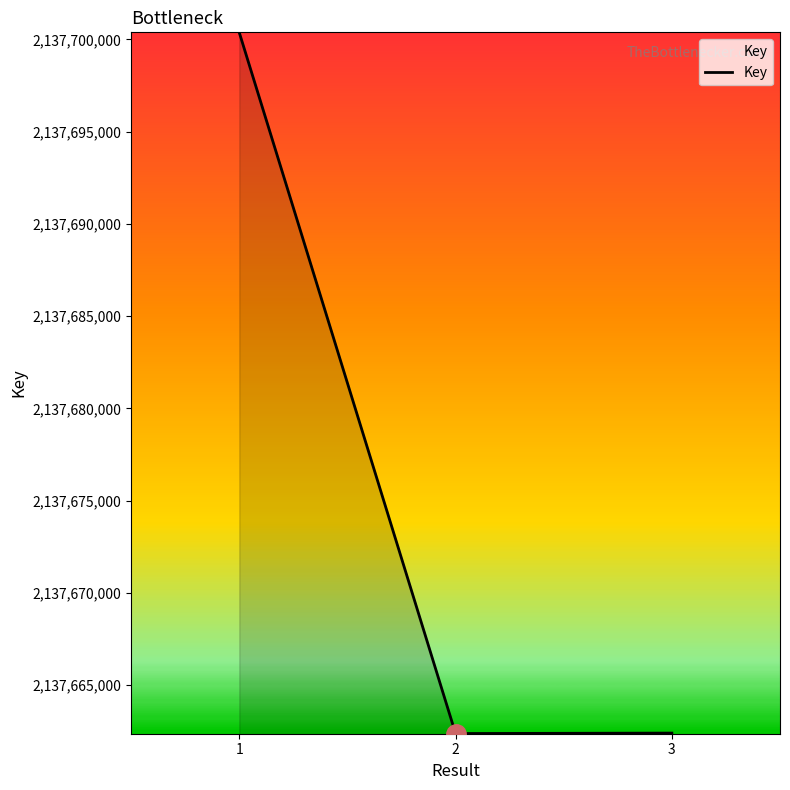

Which label corresponds to the largest value in the chart?

1